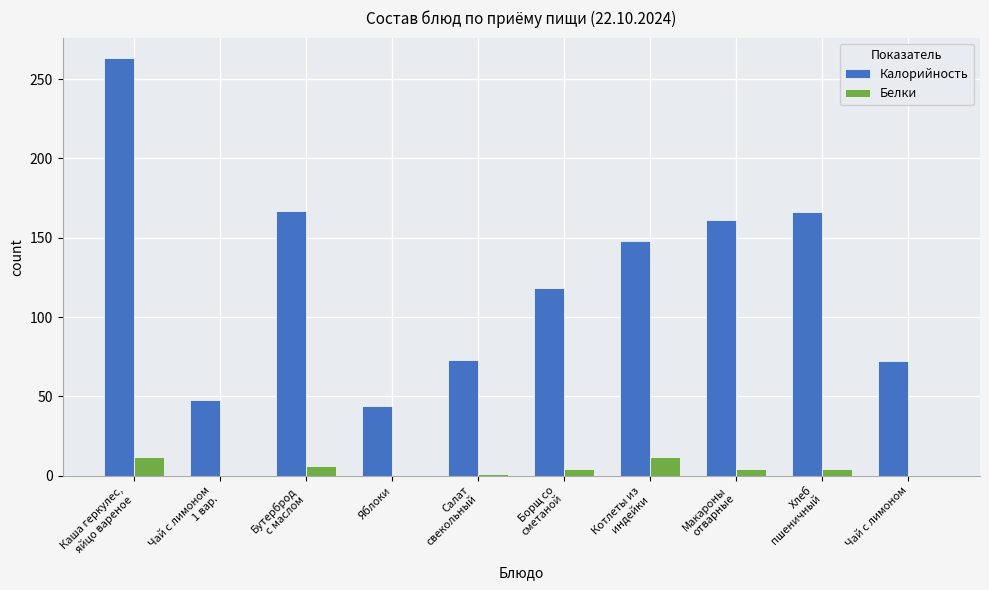

What is the sum of all Белки values?

43